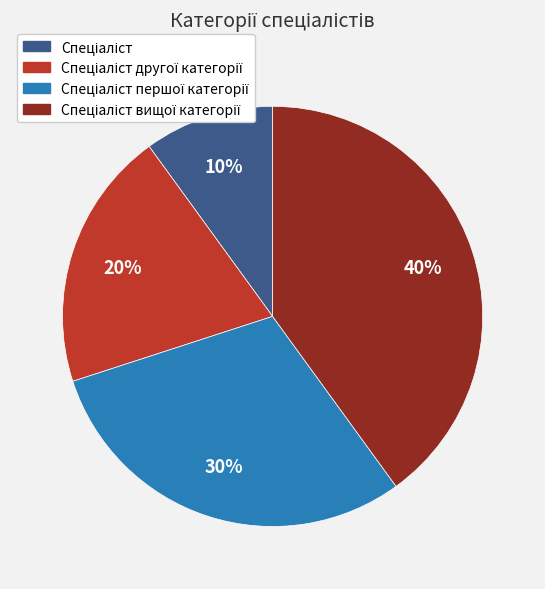

Is there a majority slice in this chart?

No